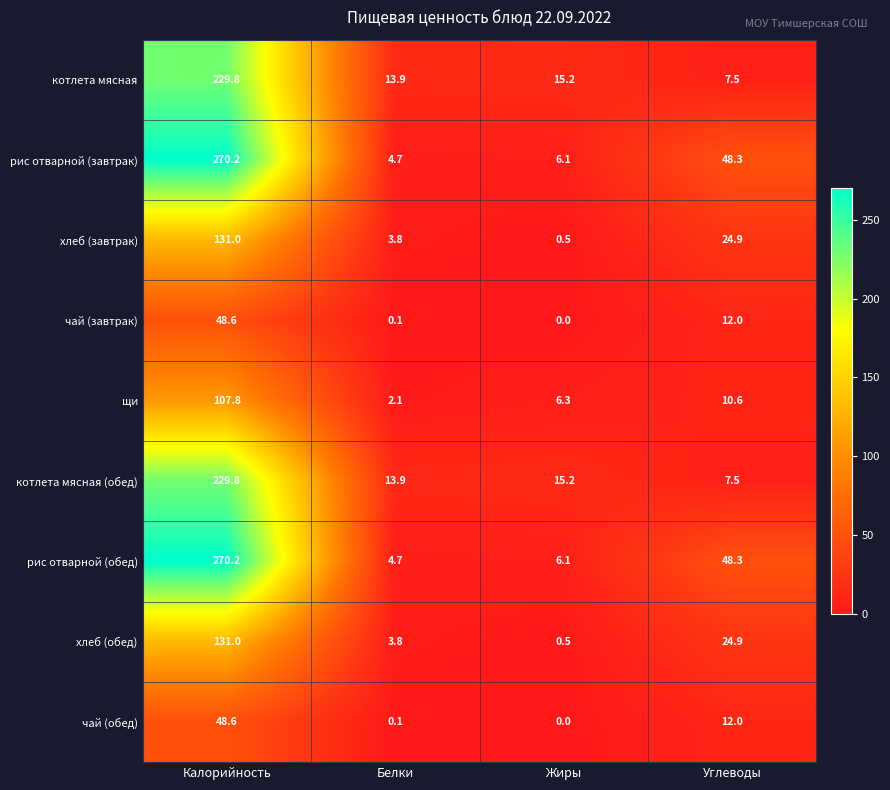

The хлеб (завтрак) series shows 33.5 at Калорийность. True or false?

False